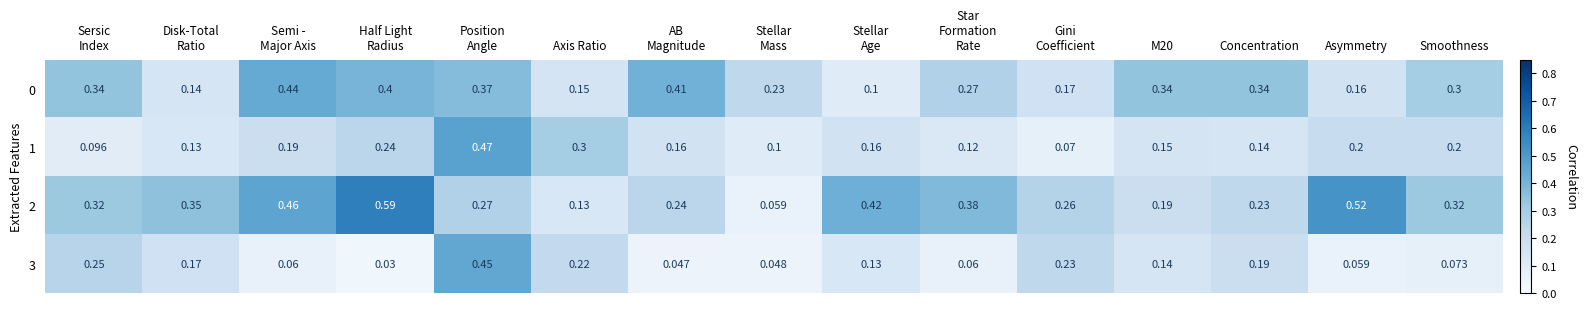

Which series has the largest total across all categories?

2